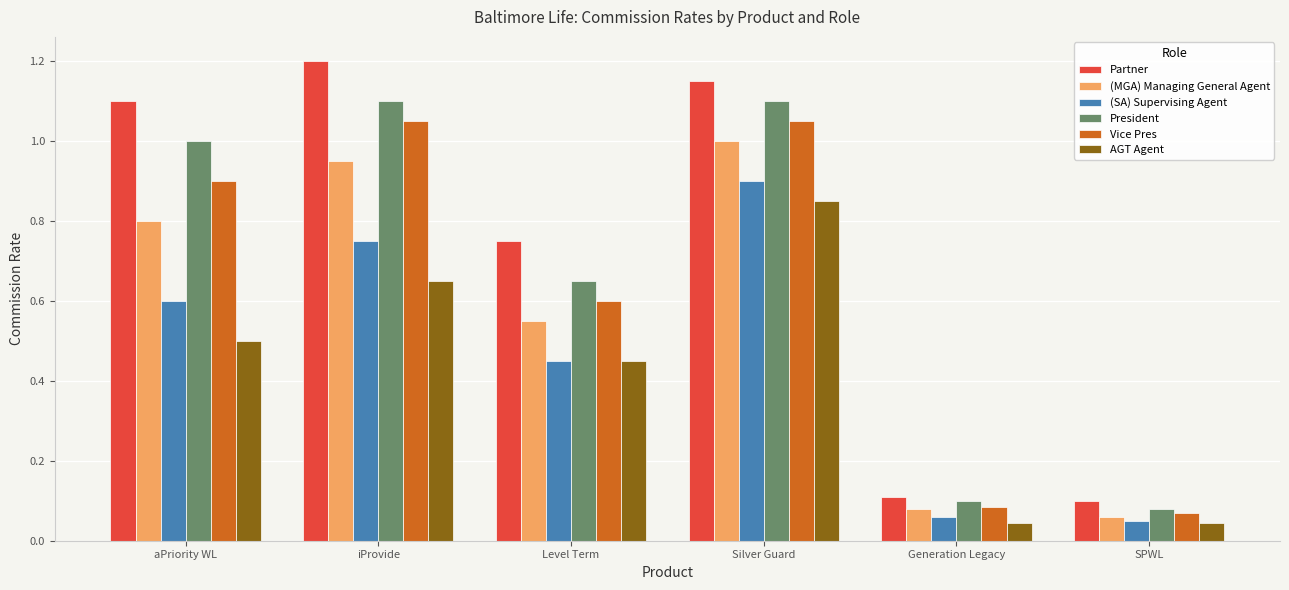

What position from the left is aPriority WL?

1